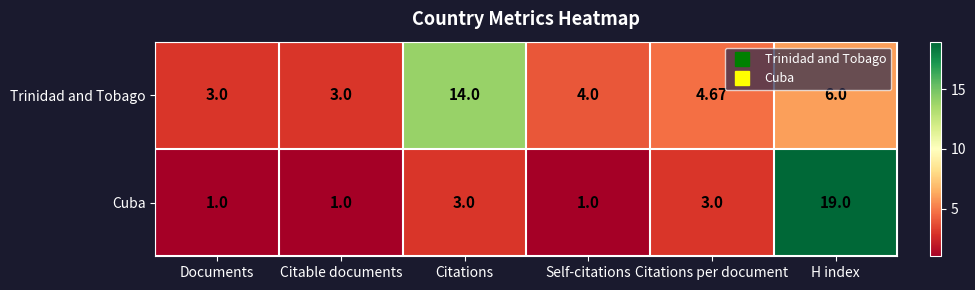

Which series has the widest spread of values?

Cuba